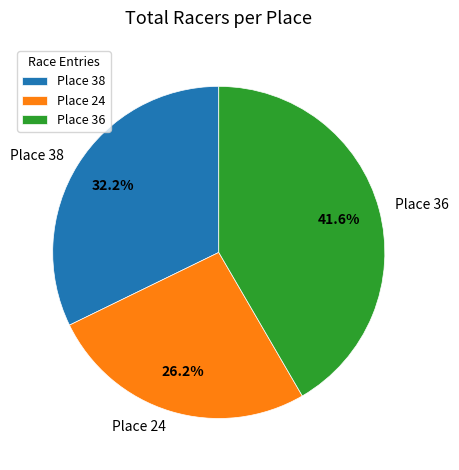

To the nearest percent, what portion does Place 38 represent?

32%